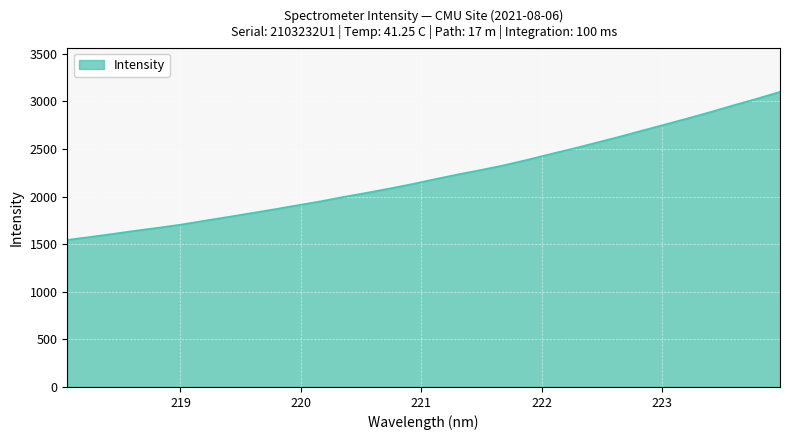

What is the maximum value shown in the chart?

3099.8